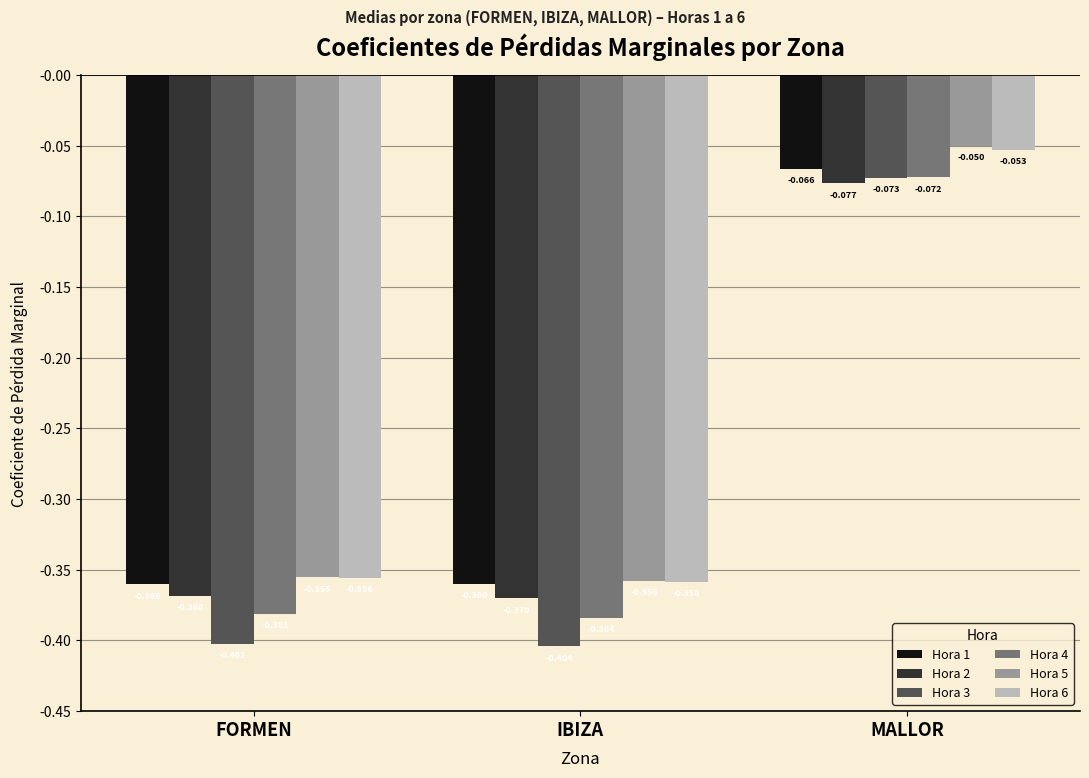

What is the label of the 3rd bar from the left?

MALLOR